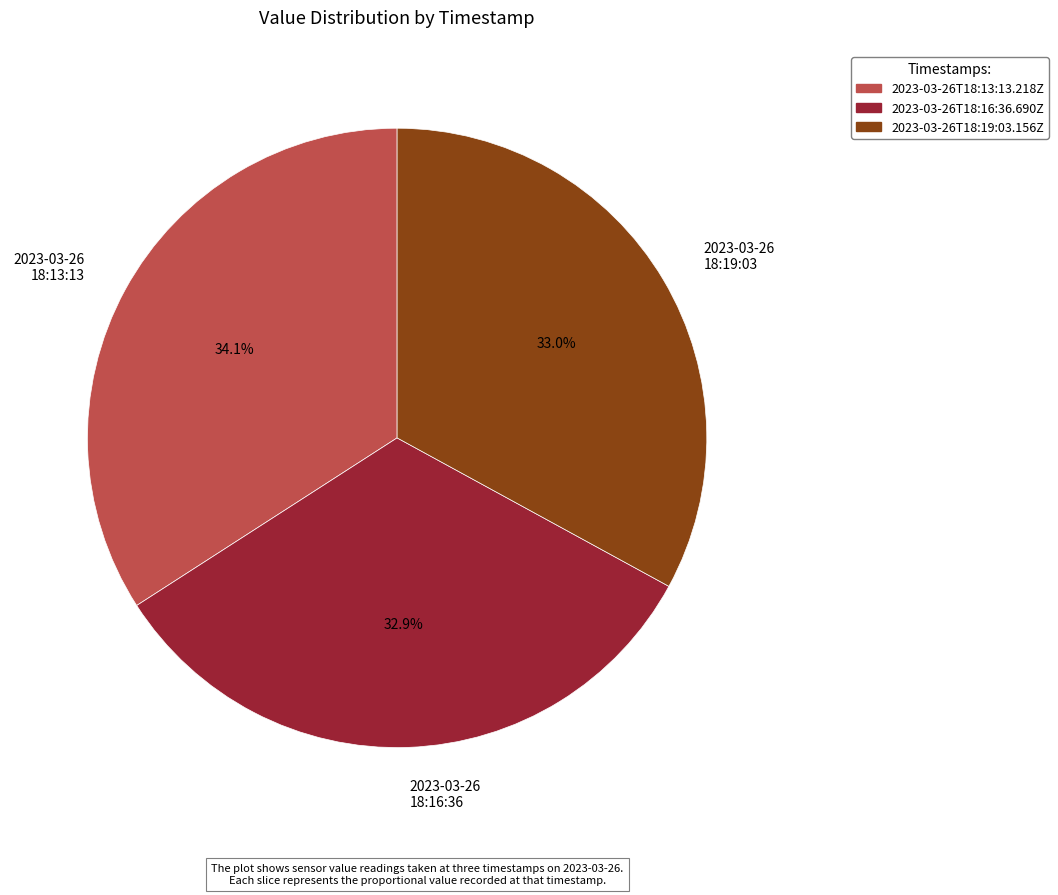

Which slice is the largest?

2023-03-26 18:13:13